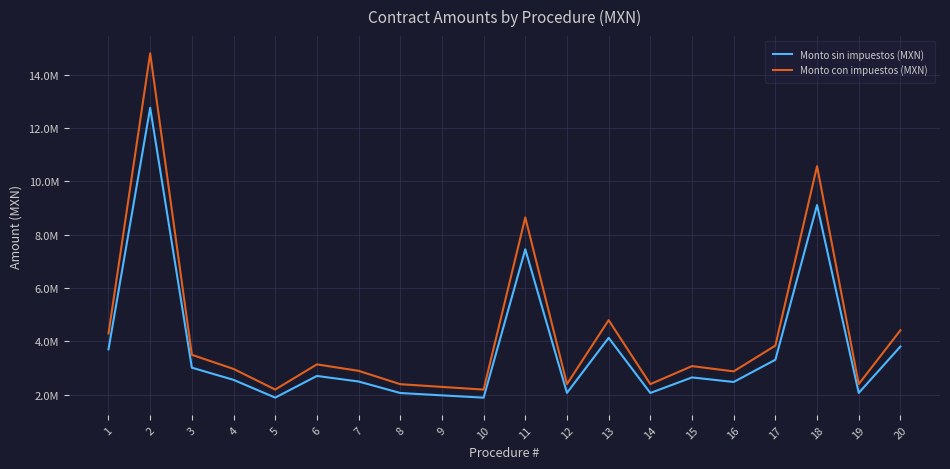

Where is the first local maximum for Monto con impuestos (MXN)?

2